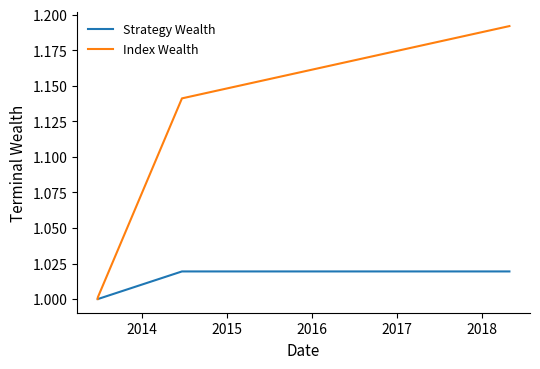

Which series has the largest range (max minus min)?

Index Wealth